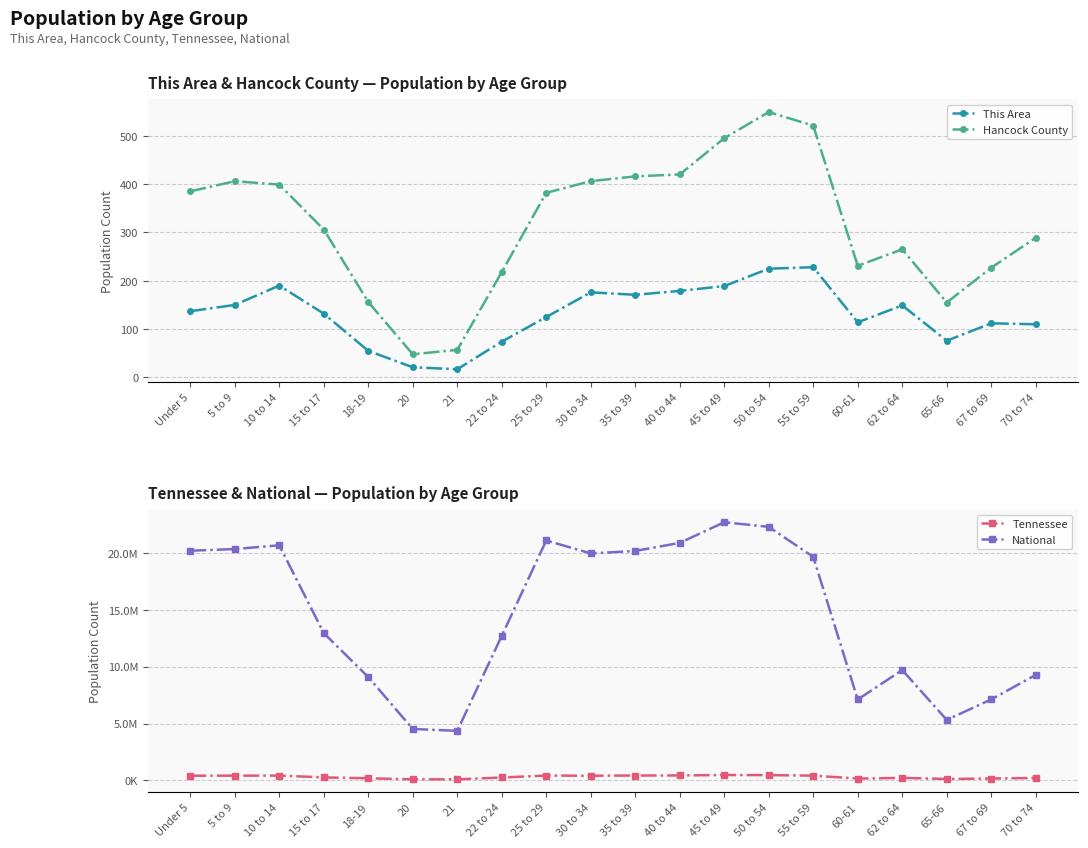

What is the maximum value for Hancock County?

549